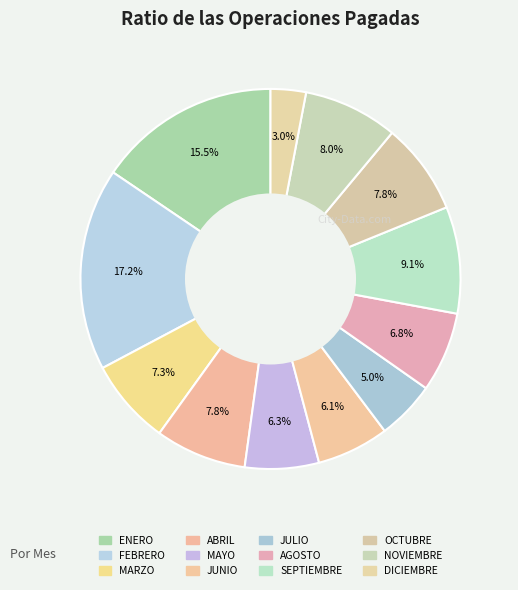

To the nearest percent, what portion does MAYO represent?

6%